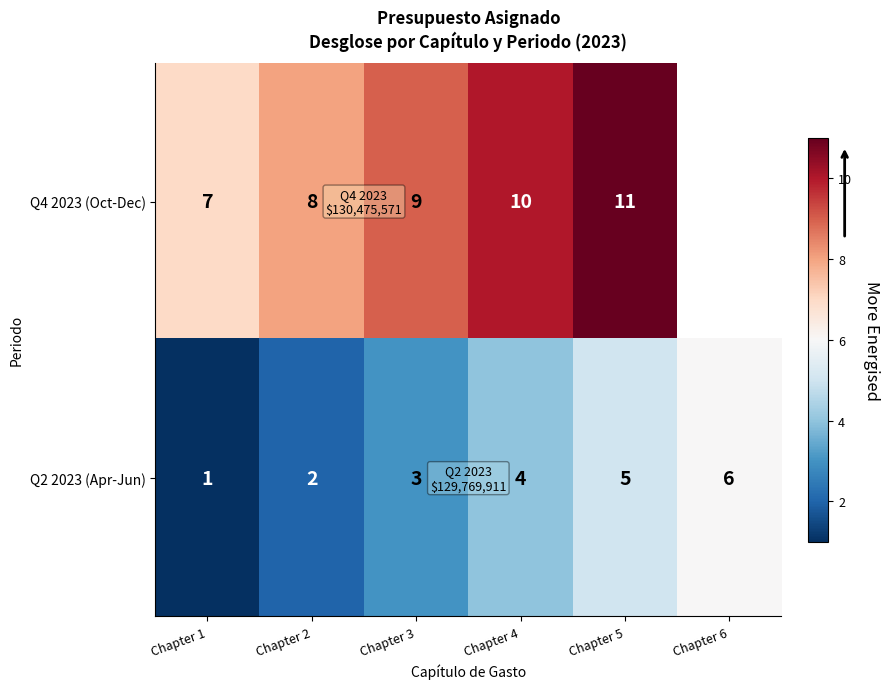

Where is Q2 2023 (Apr-Jun) nearest to the value 3?

Chapter 3